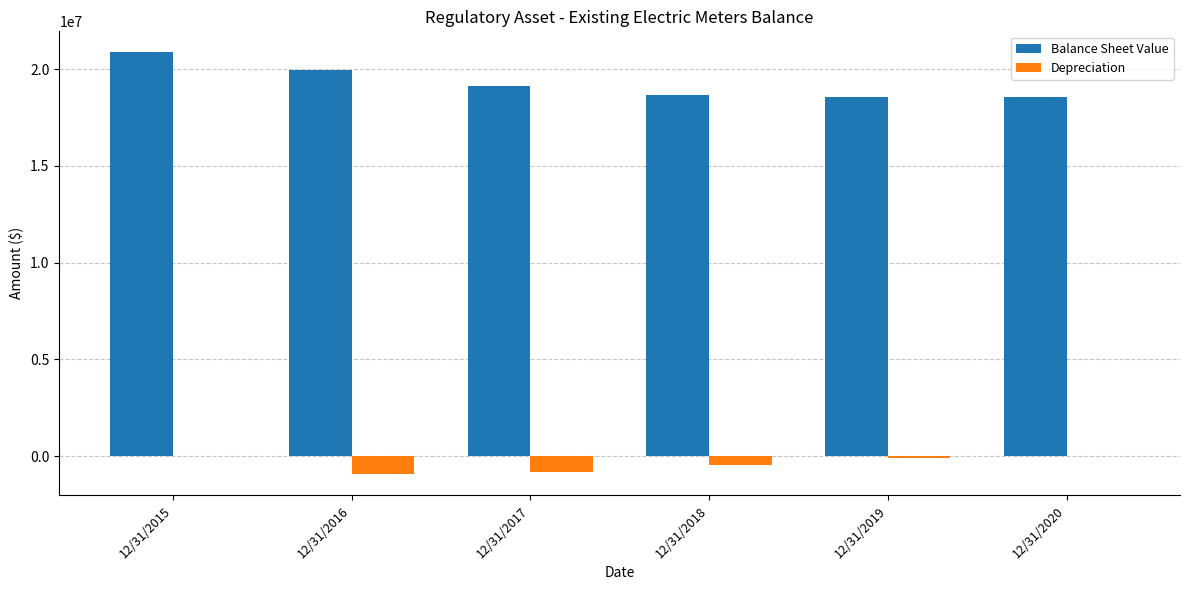

What is the sum of all Balance Sheet Value values?

115705861.7